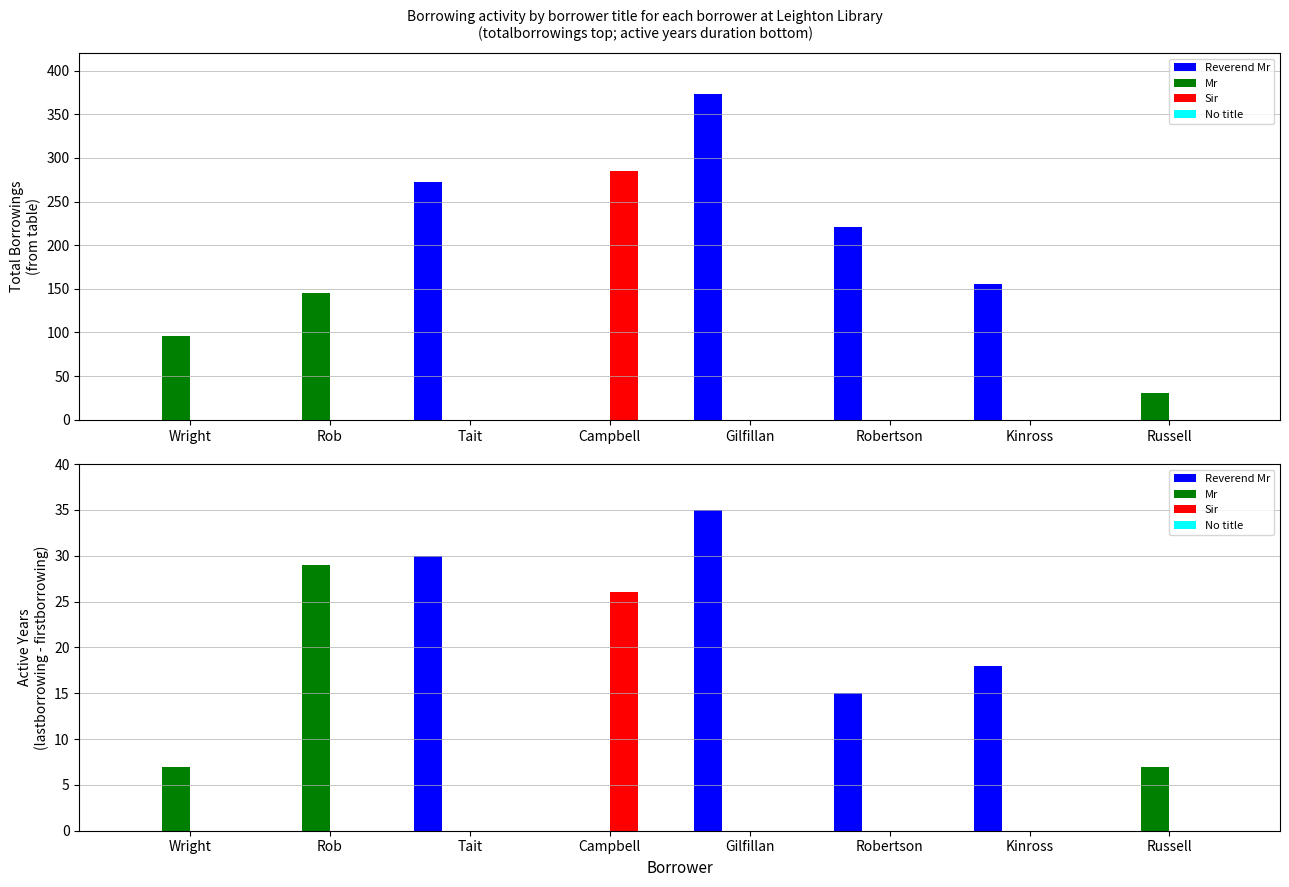

Reading left to right, extract all data points from this chart.

Reverend Mr: Wright=0	Rob=0	Tait=30	Campbell=0	Gilfillan=35	Robertson=15	Kinross=18	Russell=0
Mr: Wright=7	Rob=29	Tait=0	Campbell=0	Gilfillan=0	Robertson=0	Kinross=0	Russell=7
Sir: Wright=0	Rob=0	Tait=0	Campbell=26	Gilfillan=0	Robertson=0	Kinross=0	Russell=0
No title: Wright=0	Rob=0	Tait=0	Campbell=0	Gilfillan=0	Robertson=0	Kinross=0	Russell=0